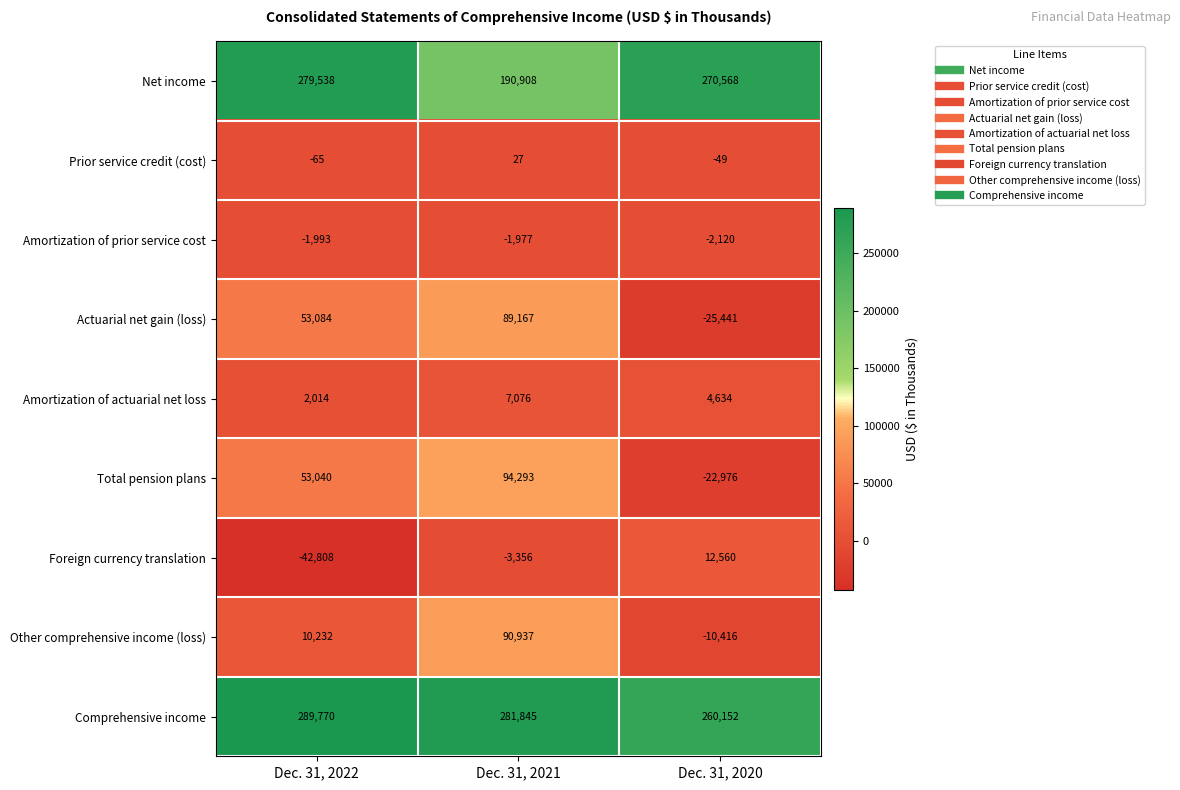

Is the value of Other comprehensive income (loss) at Dec. 31, 2022 greater than the value of Amortization of actuarial net loss at Dec. 31, 2020?

Yes